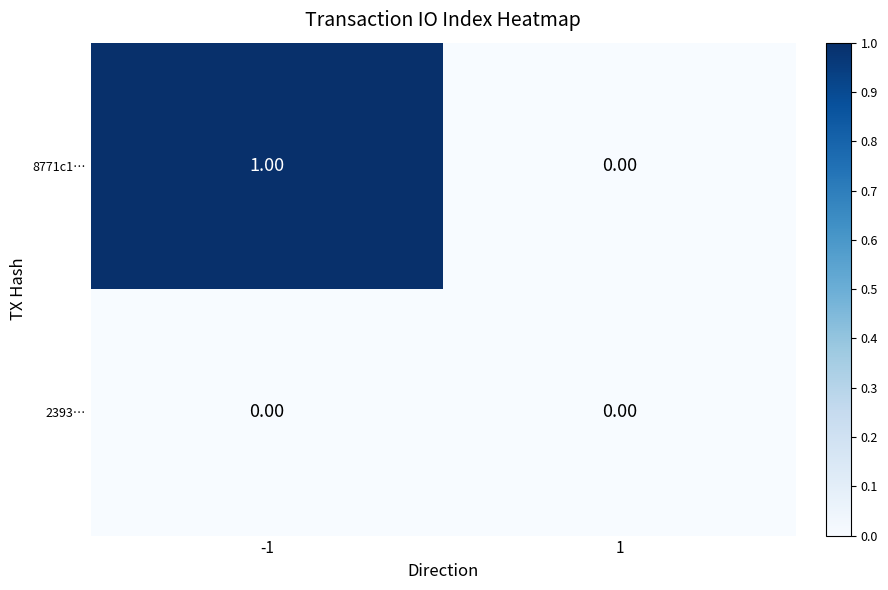

List the series in order of their overall mean, lowest first.

2393…, 8771c1…